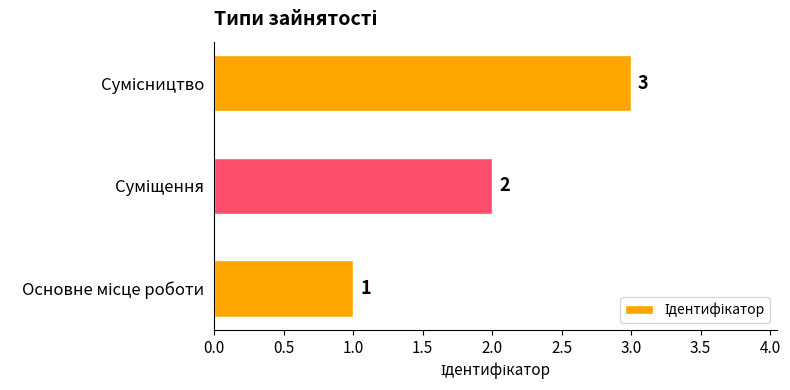

What is the sum of all values?

6